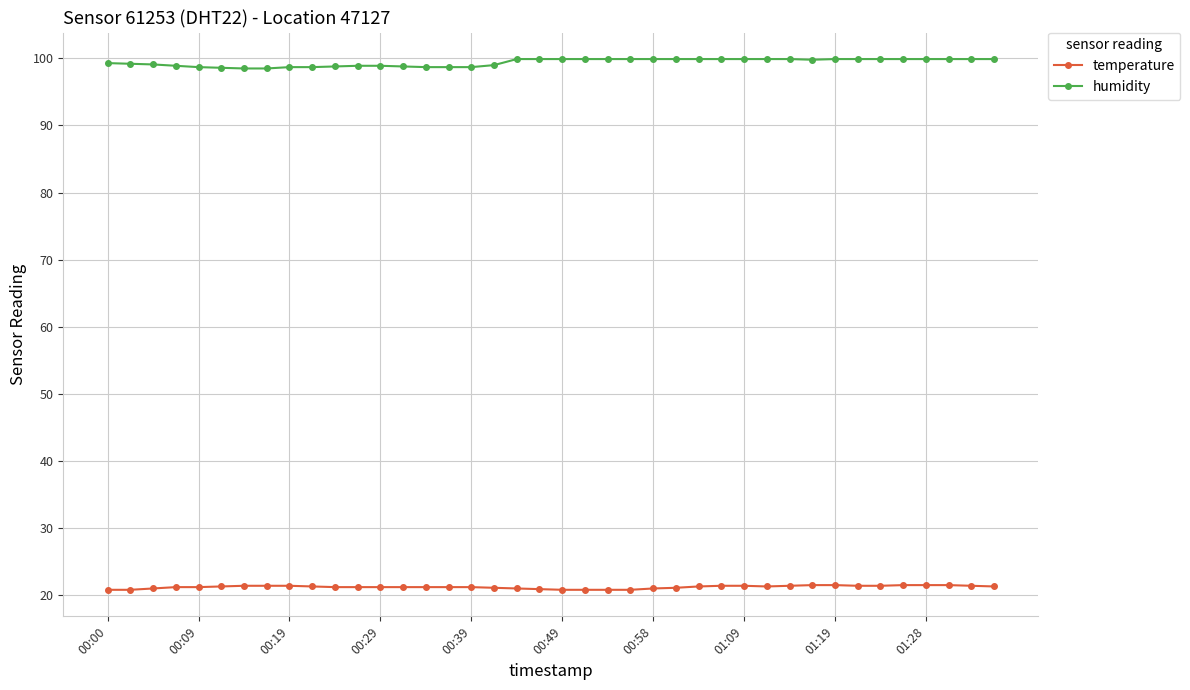

What is the difference between the maximum and minimum values in the humidity series?

1.4